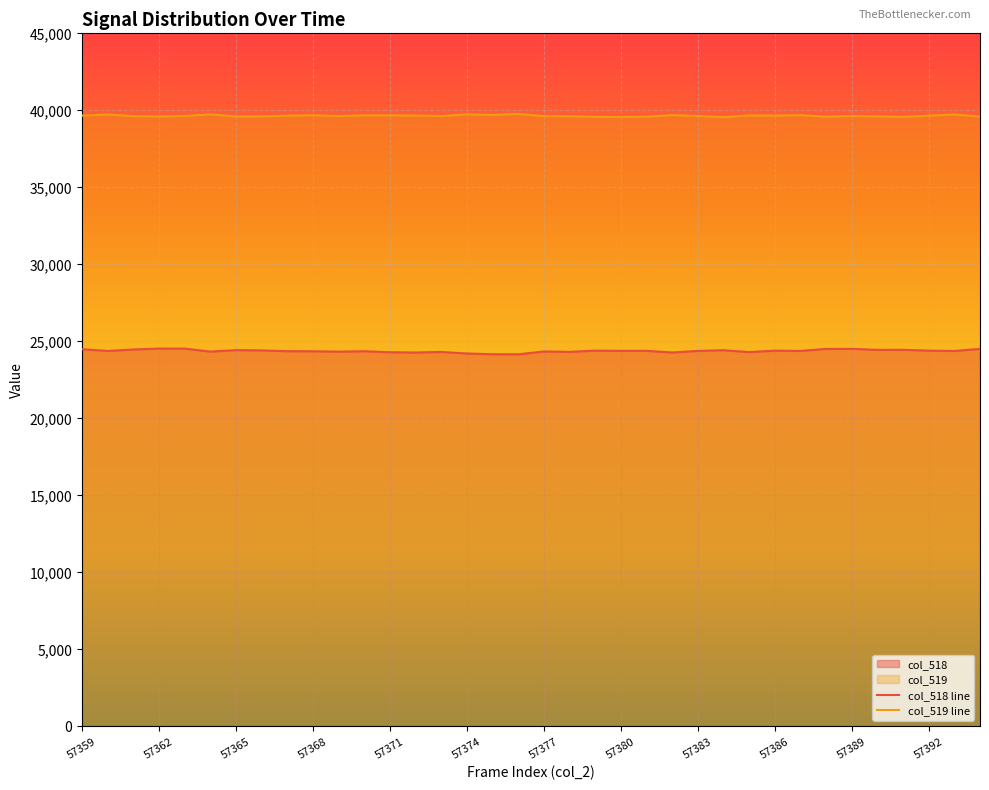

Where does the col_518 line series first go above 24370?

57359